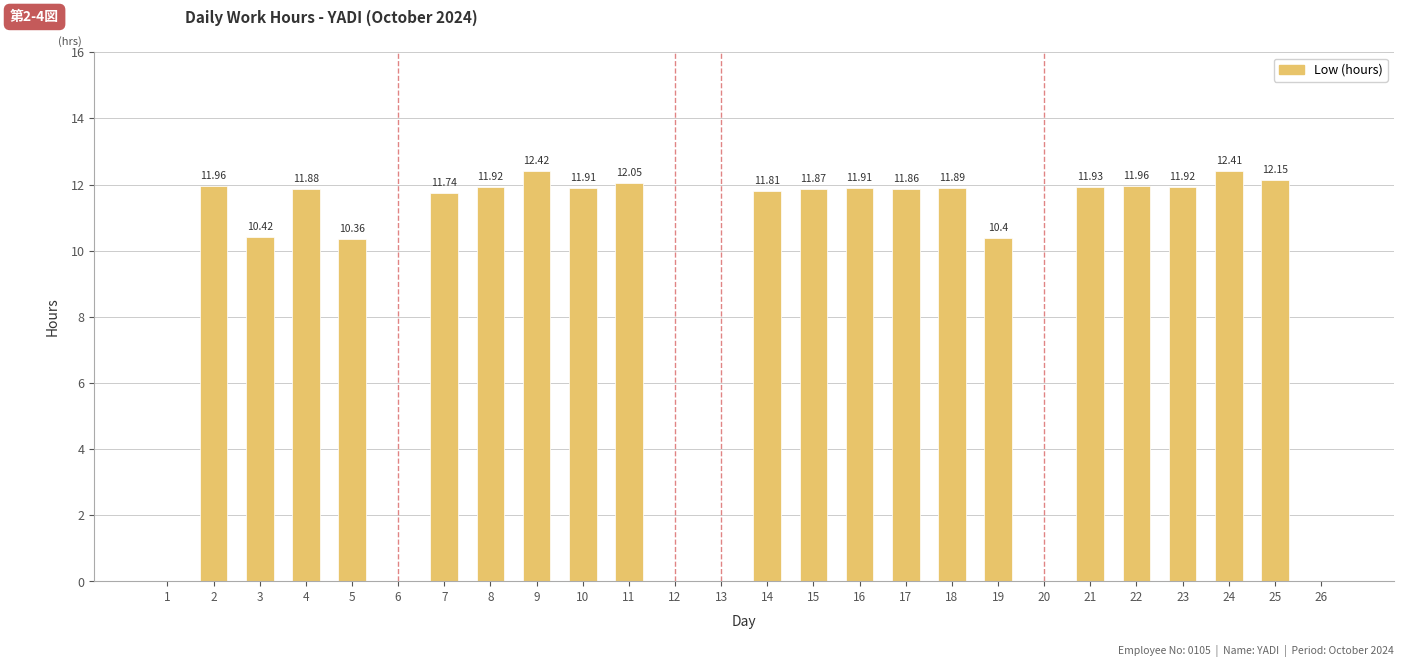

What is the sum of all values?

234.8